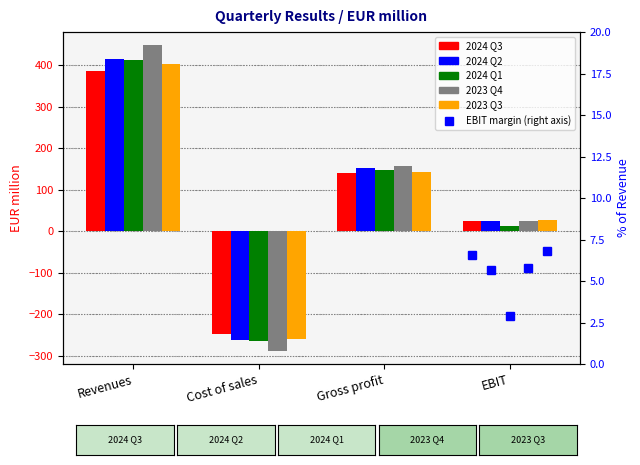

The value of 2023 Q4 at Gross profit is 158.2. True or false?

True